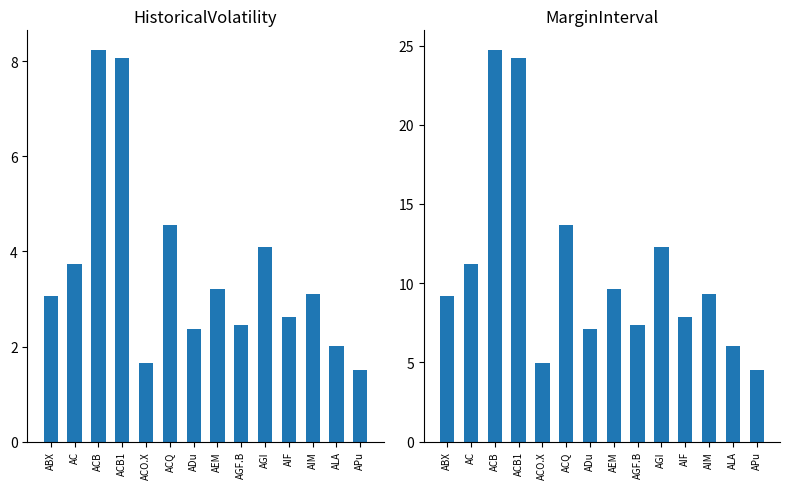

What position from the right is AGF.B?

6